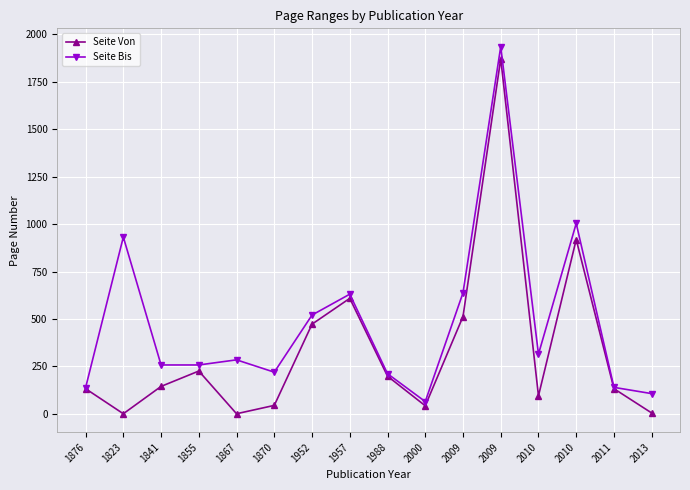

How many lines are shown in the chart?

2